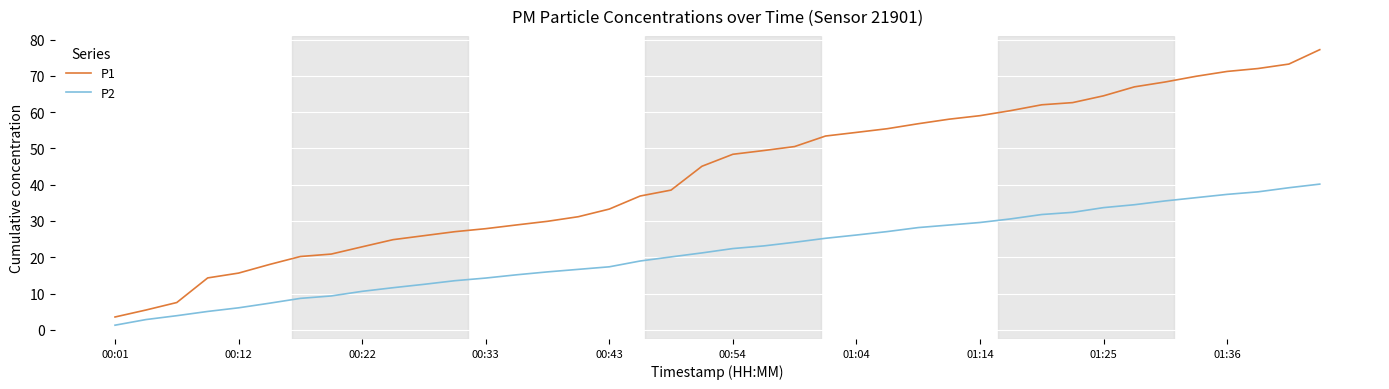

Which series has the largest total across all categories?

P1